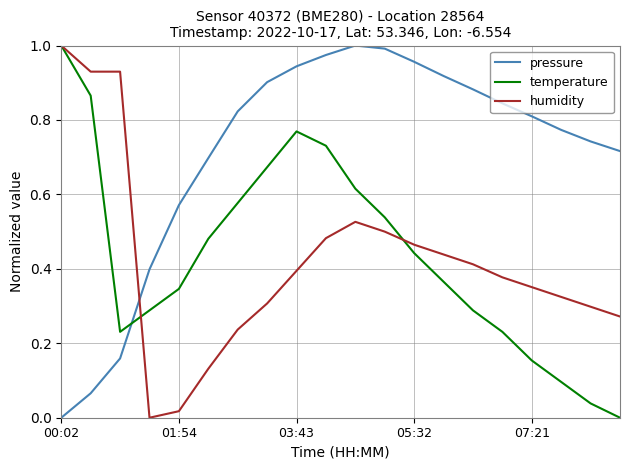

After their last crossing, which series has the higher values: temperature or pressure?

pressure